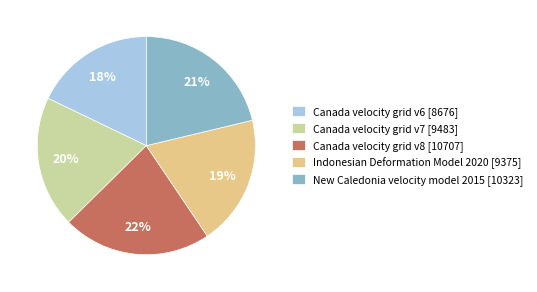

Which slice is the smallest?

Canada velocity grid v6